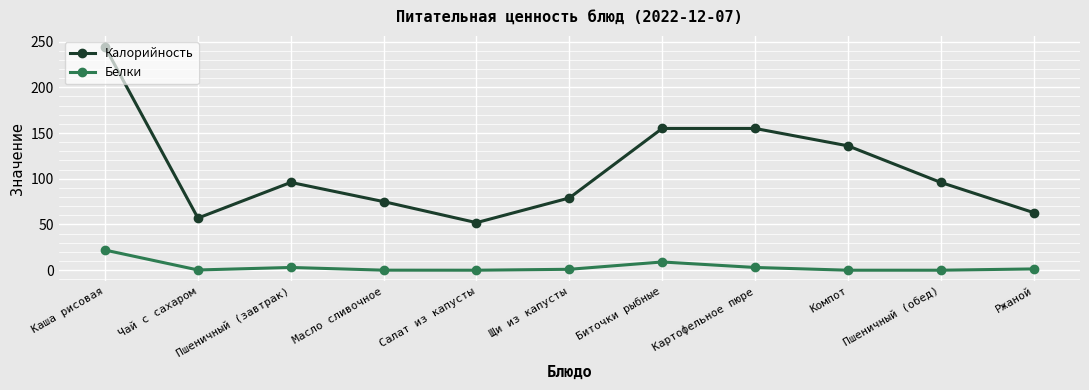

Is the value of Белки at Салат из капусты greater than the value of Калорийность at Чай с сахаром?

No